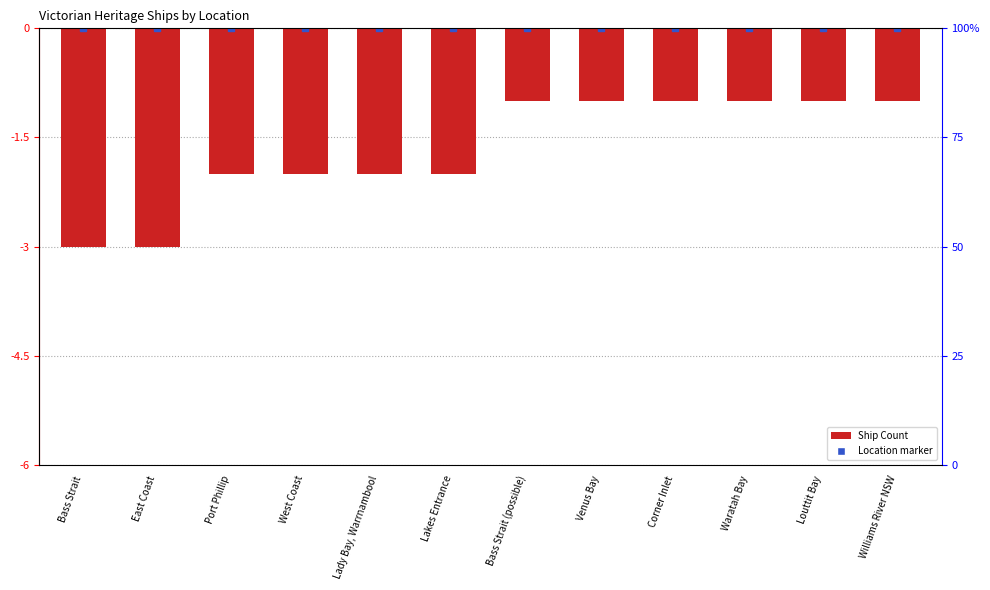

At which category does the chart reach its minimum across all series?

Bass Strait